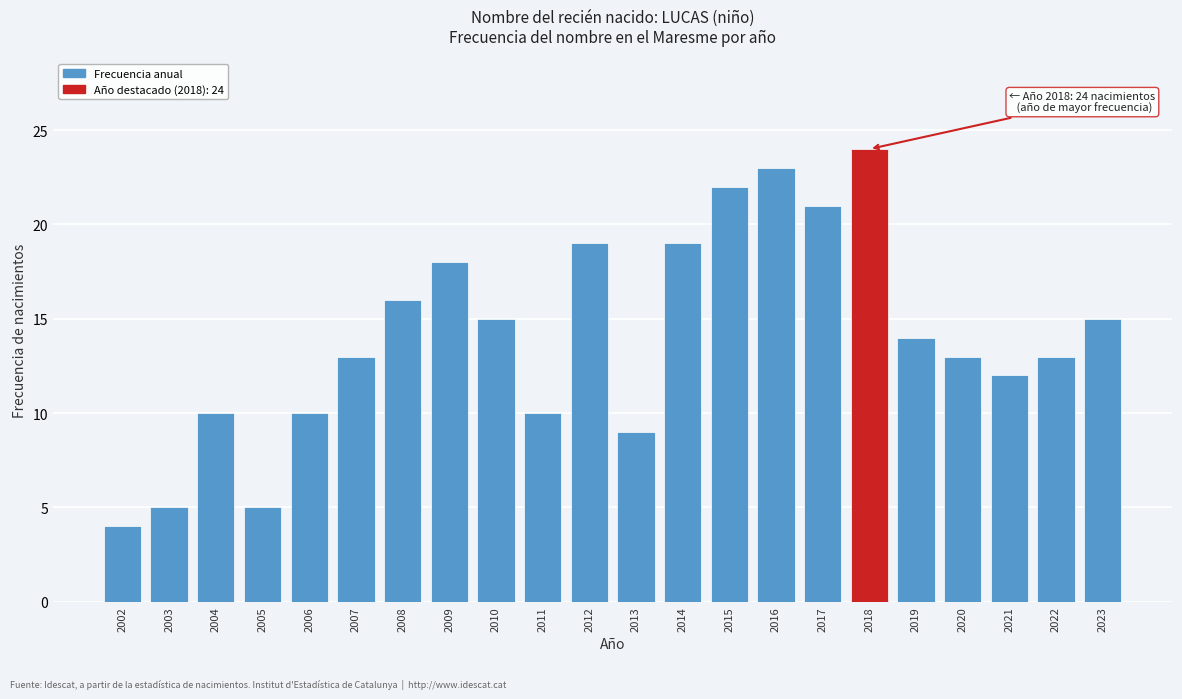

Reading left to right, extract all data points from this chart.

4	5	10	5	10	13	16	18	15	10	19	9	19	22	23	21	24	14	13	12	13	15